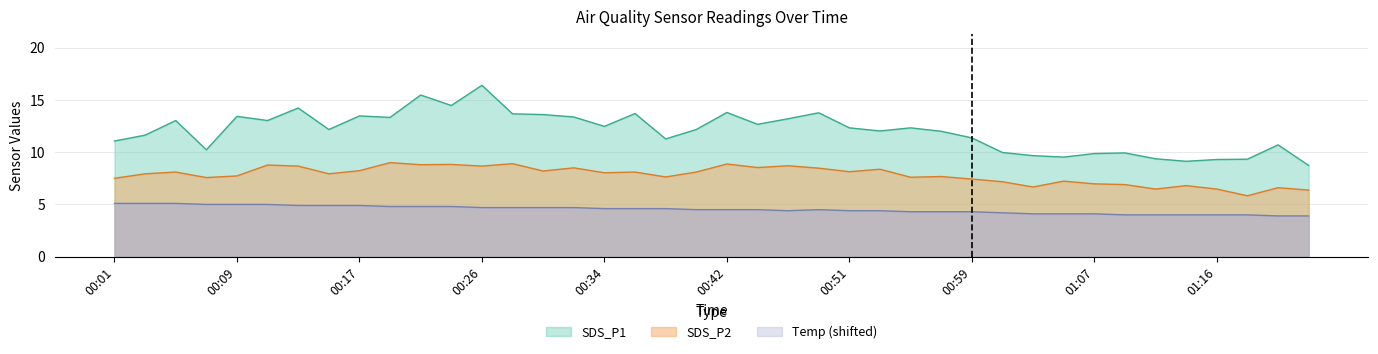

The SDS_P1 series shows 13.2 at 00:46. True or false?

True